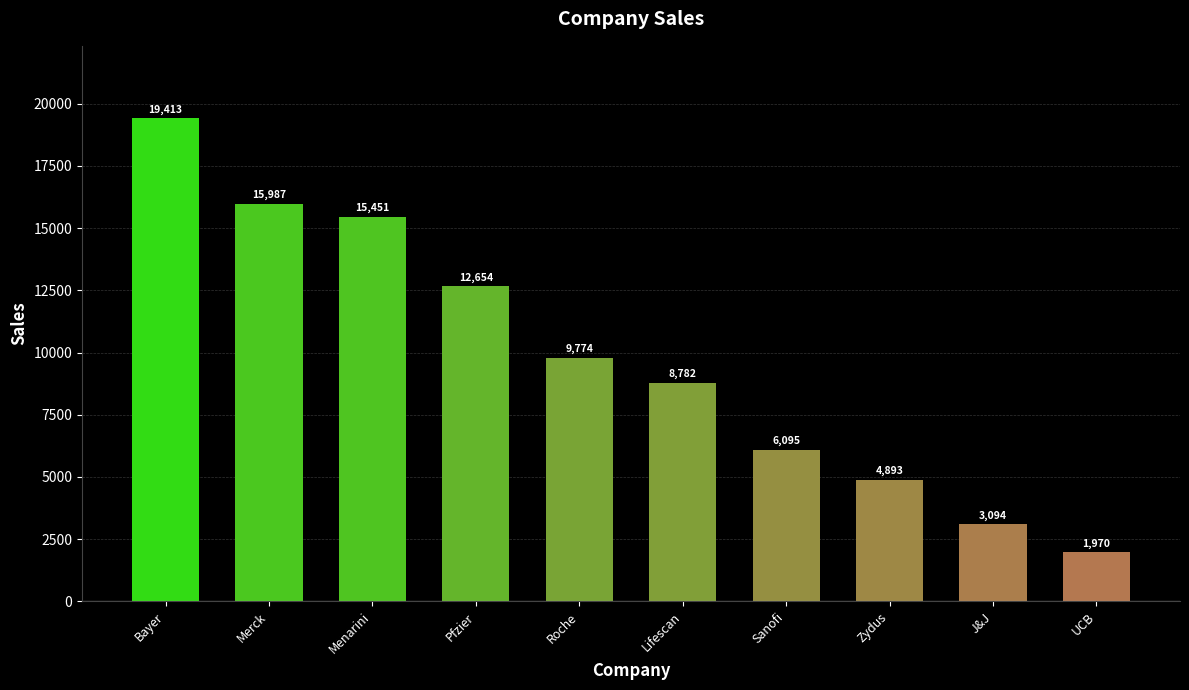

True or false: the data shows 8782 at Lifescan.

True